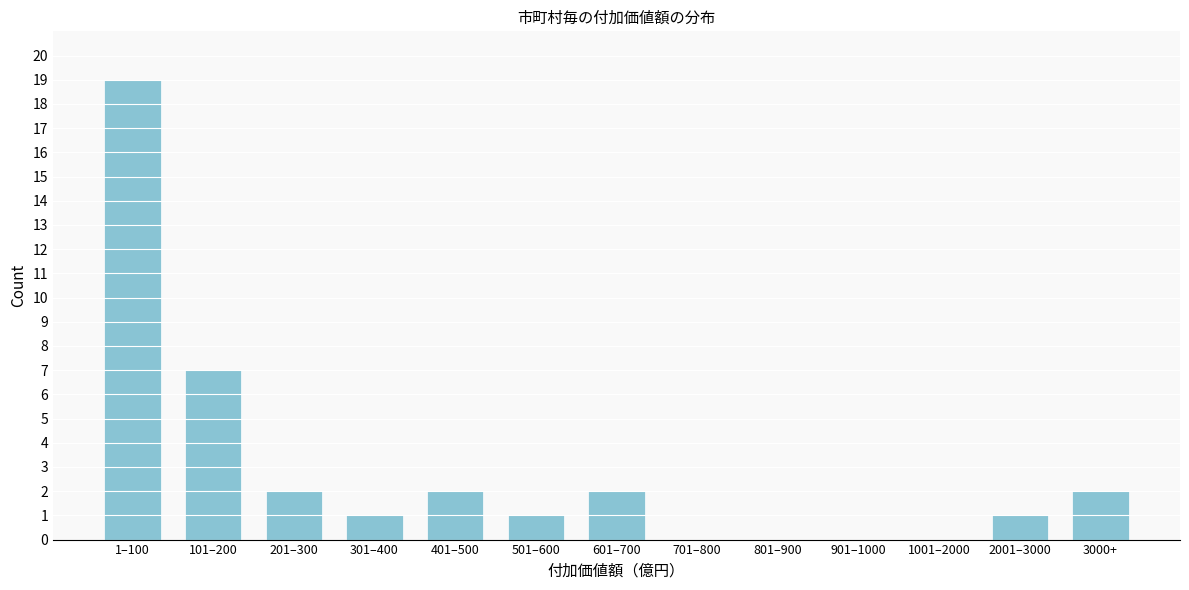

Reading left to right, what are all the values shown in this chart?

1–100=19	101–200=7	201–300=2	301–400=1	401–500=2	501–600=1	601–700=2	701–800=0	801–900=0	901–1000=0	1001–2000=0	2001–3000=1	3000+=2